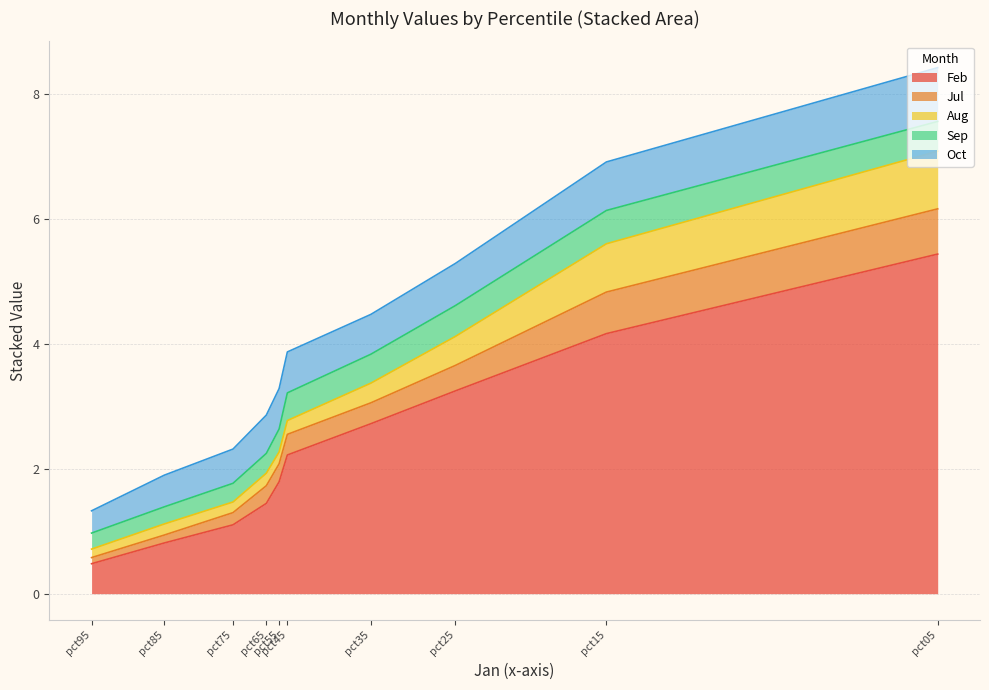

The Sep series shows 0.5 at pct15. True or false?

True